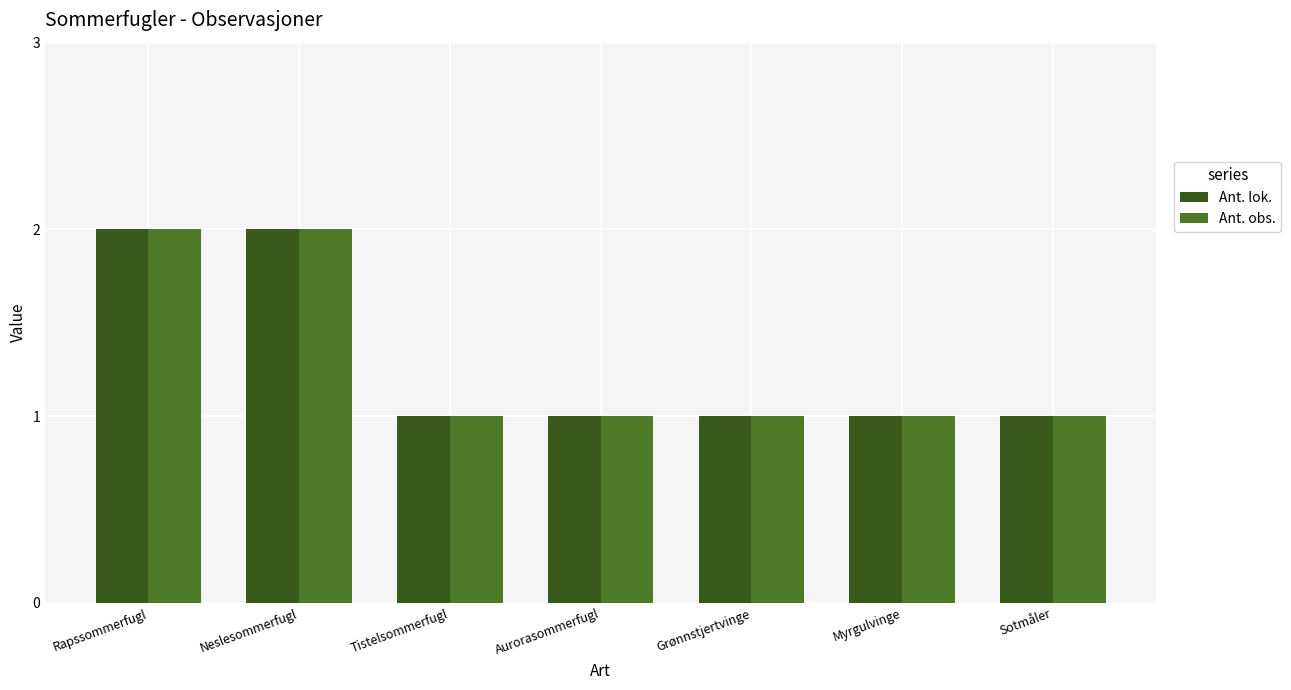

What is the sum of the Ant. obs. values at Grønnstjertvinge and Rapssommerfugl?

3